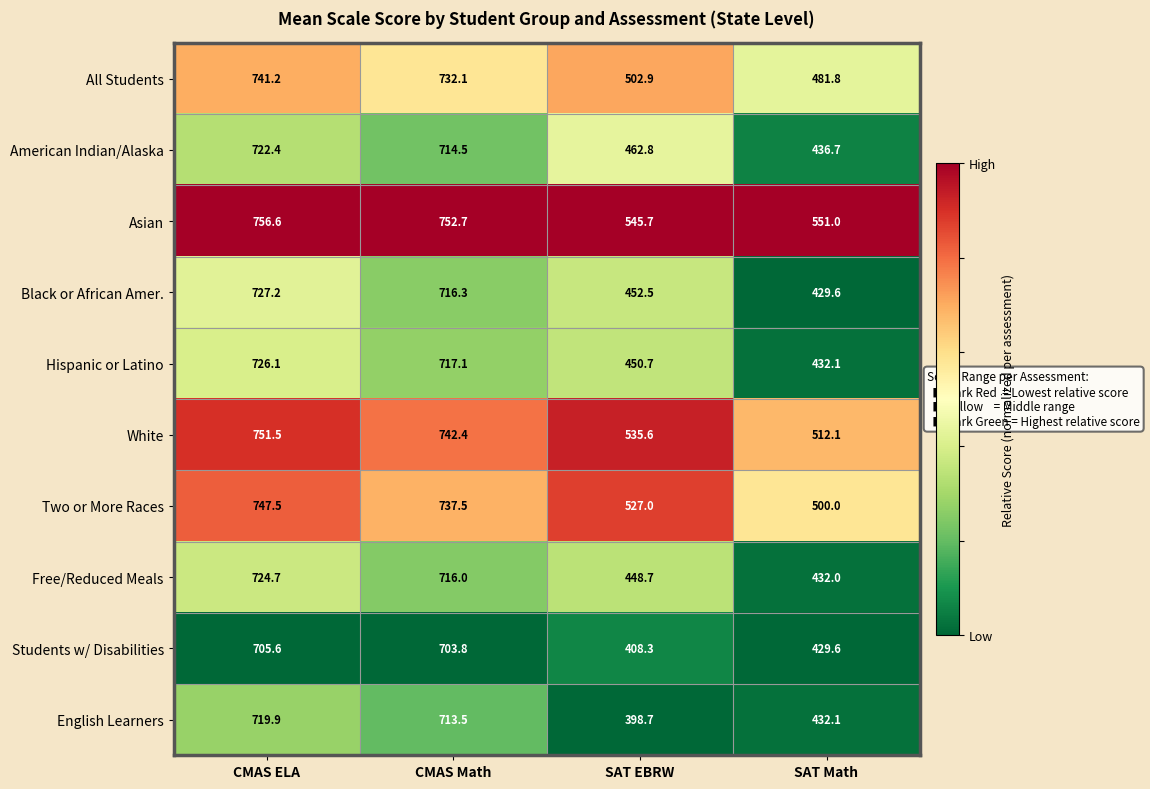

At which category does the chart reach its peak across all series?

CMAS ELA